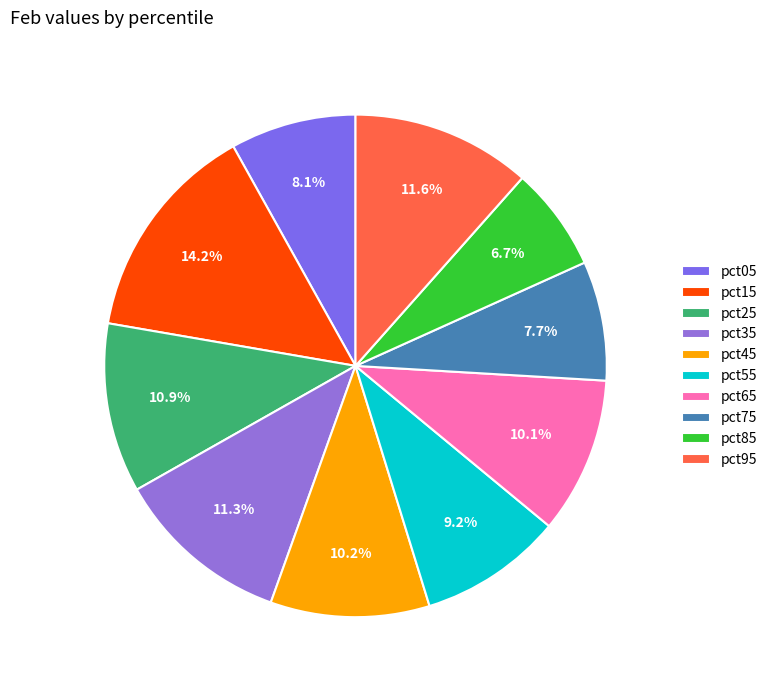

What percentage is NOT represented by pct85?

93.3%